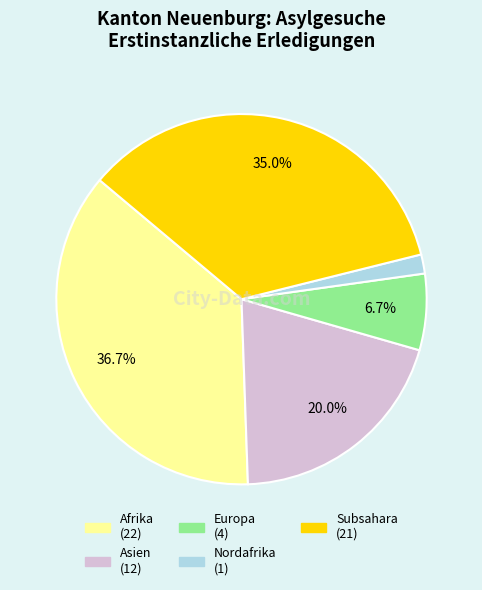

True or false: Afrika accounts for 37% of the total.

True